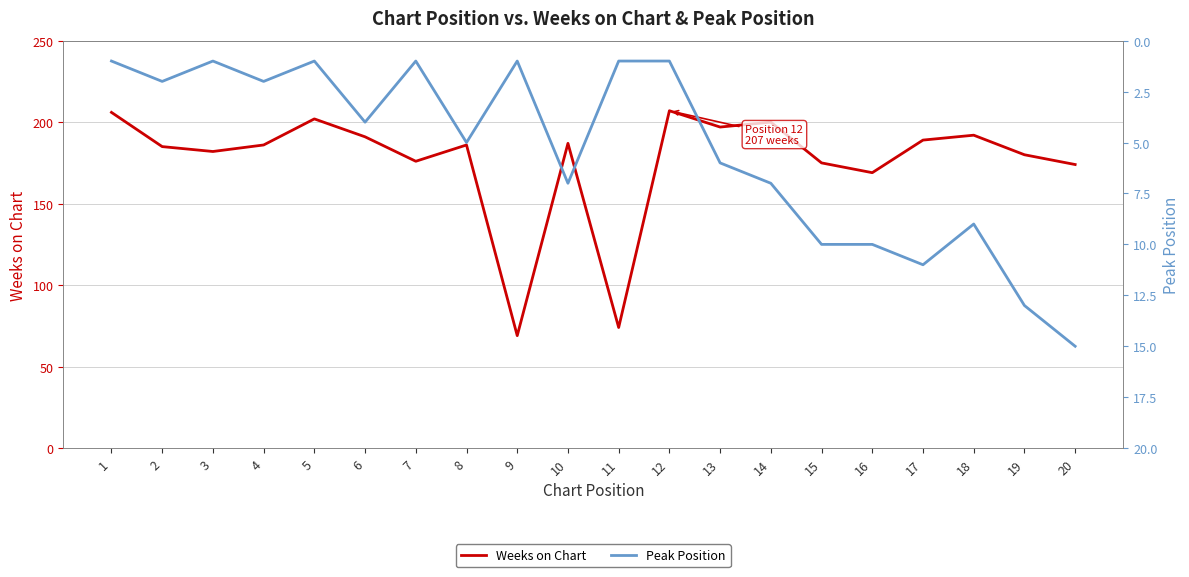

Count the number of data series in this chart.

2